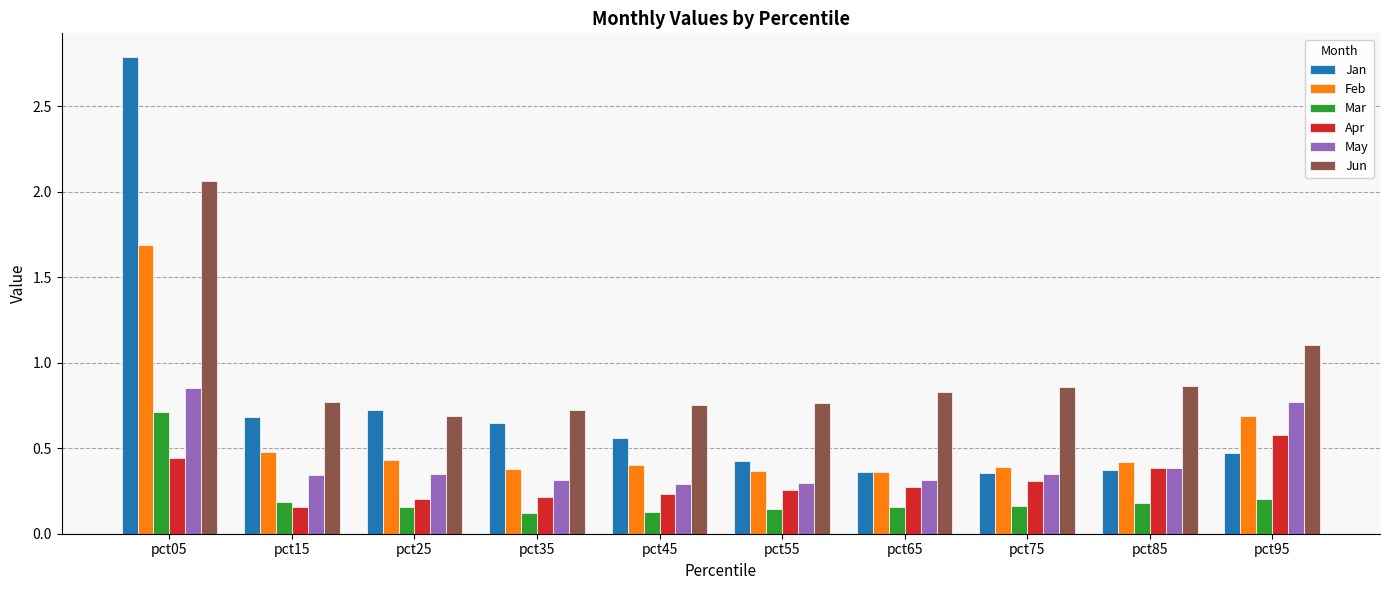

At which category does the chart reach its peak across all series?

pct05